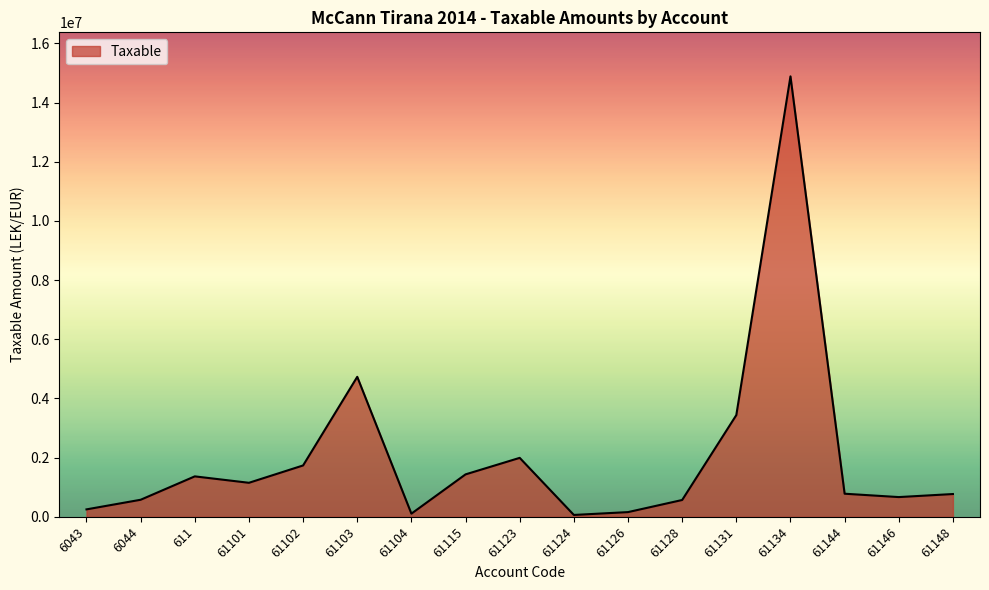

What is the change in value from 6044 to 611?

+790771.6